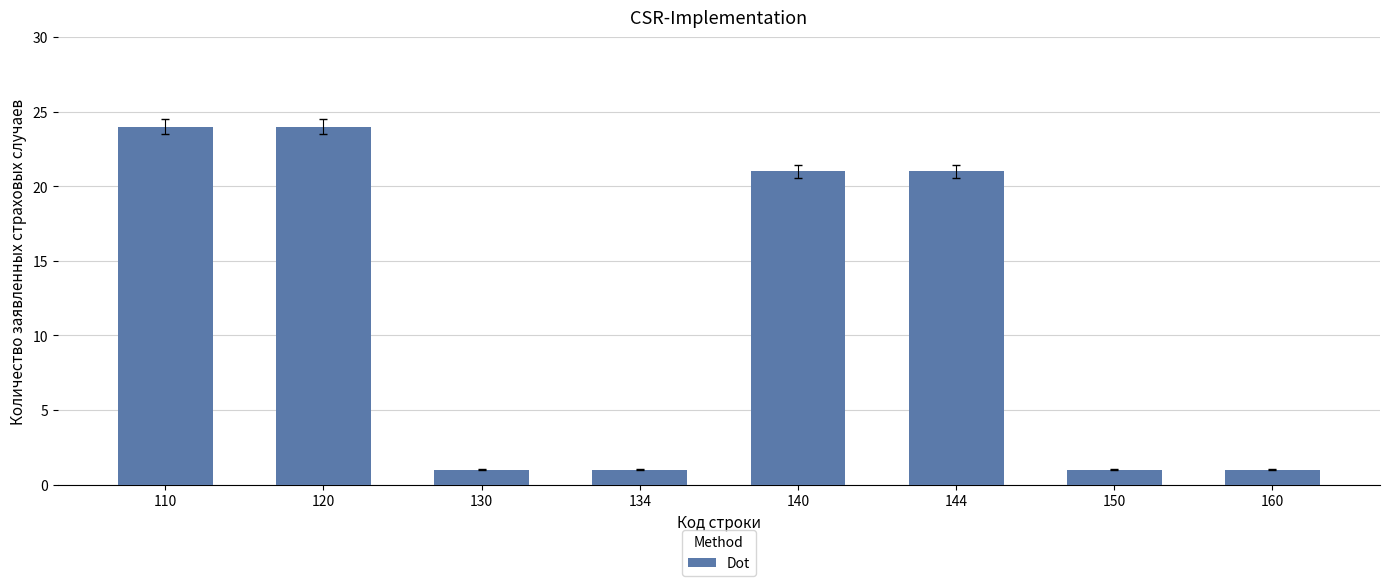

What is the sum of all values?

94